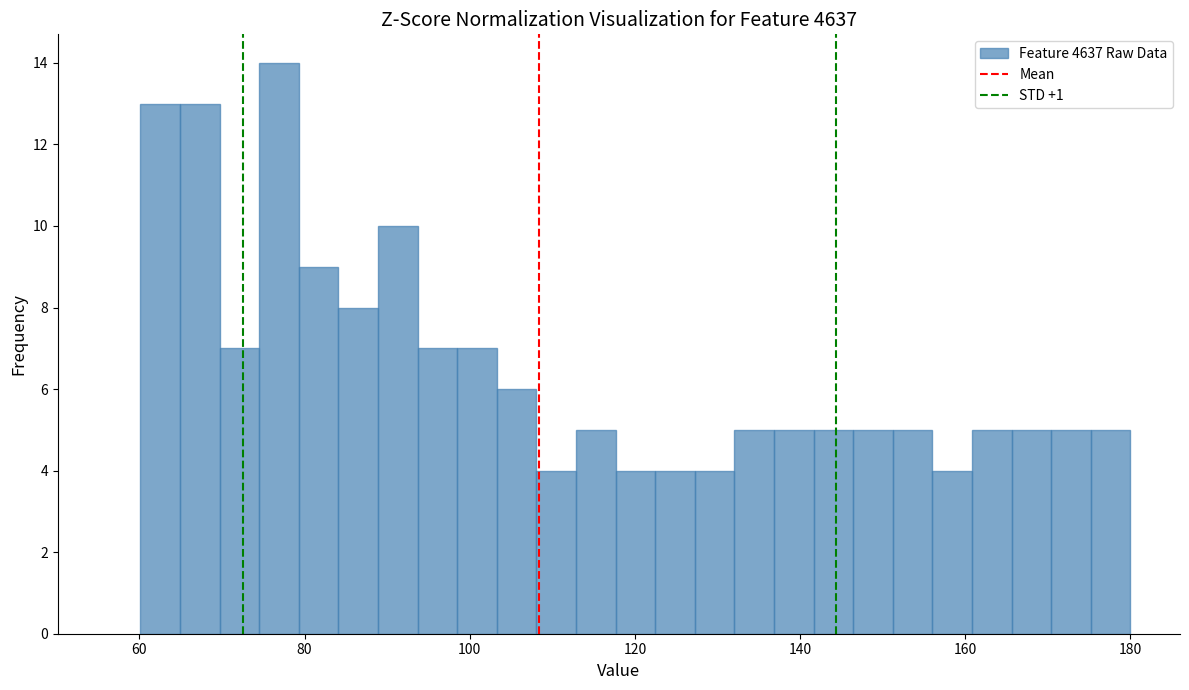

Read against the x-axis, roughly where is the centre of the tallest bar?

76